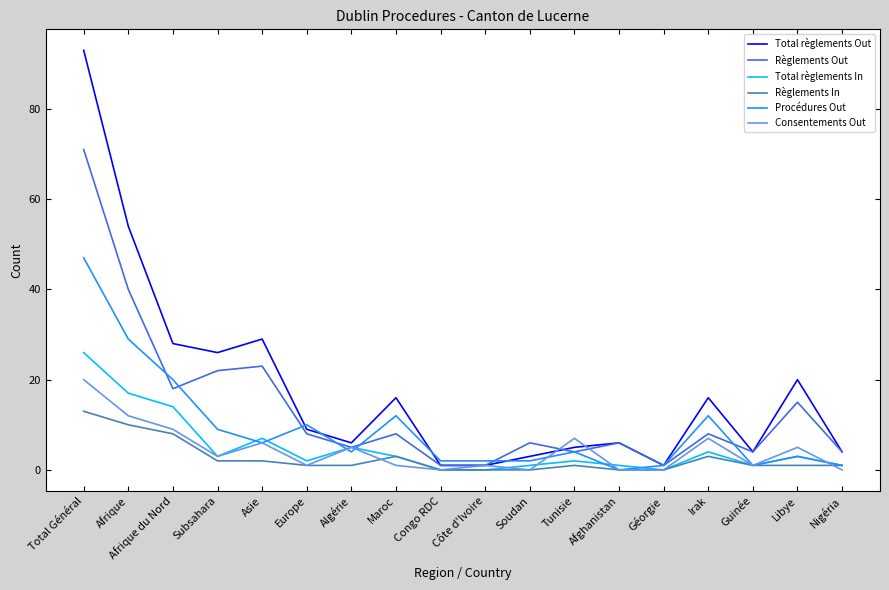

Reading left to right, what are all the values shown in this chart?

Total règlements Out: Total Général=93	Afrique=54	Afrique du Nord=28	Subsahara=26	Asie=29	Europe=9	Algérie=6	Maroc=16	Congo RDC=1	Côte d'Ivoire=1	Soudan=3	Tunisie=5	Afghanistan=6	Géorgie=1	Irak=16	Guinée=4	Libye=20	Nigéria=4
Règlements Out: Total Général=71	Afrique=40	Afrique du Nord=18	Subsahara=22	Asie=23	Europe=8	Algérie=5	Maroc=8	Congo RDC=1	Côte d'Ivoire=1	Soudan=6	Tunisie=4	Afghanistan=6	Géorgie=1	Irak=8	Guinée=4	Libye=15	Nigéria=4
Total règlements In: Total Général=26	Afrique=17	Afrique du Nord=14	Subsahara=3	Asie=7	Europe=2	Algérie=5	Maroc=3	Congo RDC=0	Côte d'Ivoire=0	Soudan=1	Tunisie=2	Afghanistan=1	Géorgie=0	Irak=4	Guinée=1	Libye=3	Nigéria=1
Règlements In: Total Général=13	Afrique=10	Afrique du Nord=8	Subsahara=2	Asie=2	Europe=1	Algérie=1	Maroc=3	Congo RDC=0	Côte d'Ivoire=0	Soudan=0	Tunisie=1	Afghanistan=0	Géorgie=0	Irak=3	Guinée=1	Libye=1	Nigéria=1
Procédures Out: Total Général=47	Afrique=29	Afrique du Nord=20	Subsahara=9	Asie=6	Europe=10	Algérie=4	Maroc=12	Congo RDC=2	Côte d'Ivoire=2	Soudan=2	Tunisie=4	Afghanistan=0	Géorgie=1	Irak=12	Guinée=1	Libye=3	Nigéria=1
Consentements Out: Total Général=20	Afrique=12	Afrique du Nord=9	Subsahara=3	Asie=6	Europe=1	Algérie=5	Maroc=1	Congo RDC=0	Côte d'Ivoire=1	Soudan=0	Tunisie=7	Afghanistan=0	Géorgie=0	Irak=7	Guinée=1	Libye=5	Nigéria=0